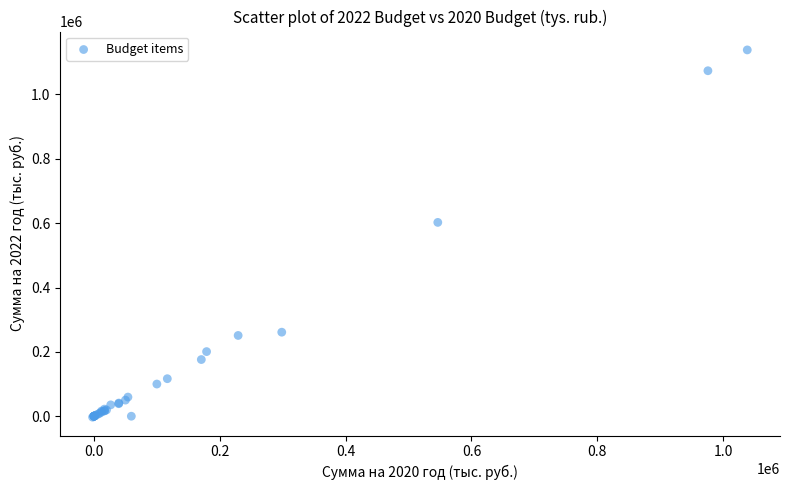

What Y value in the scatter plot is closest to 567713?

602343.7